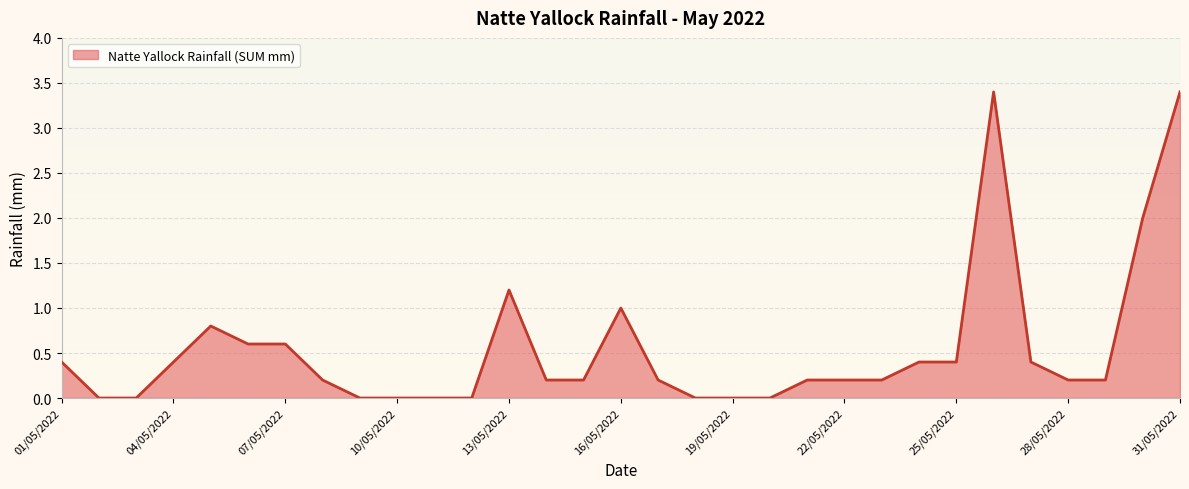

What is the difference between the maximum and minimum values?

3.4